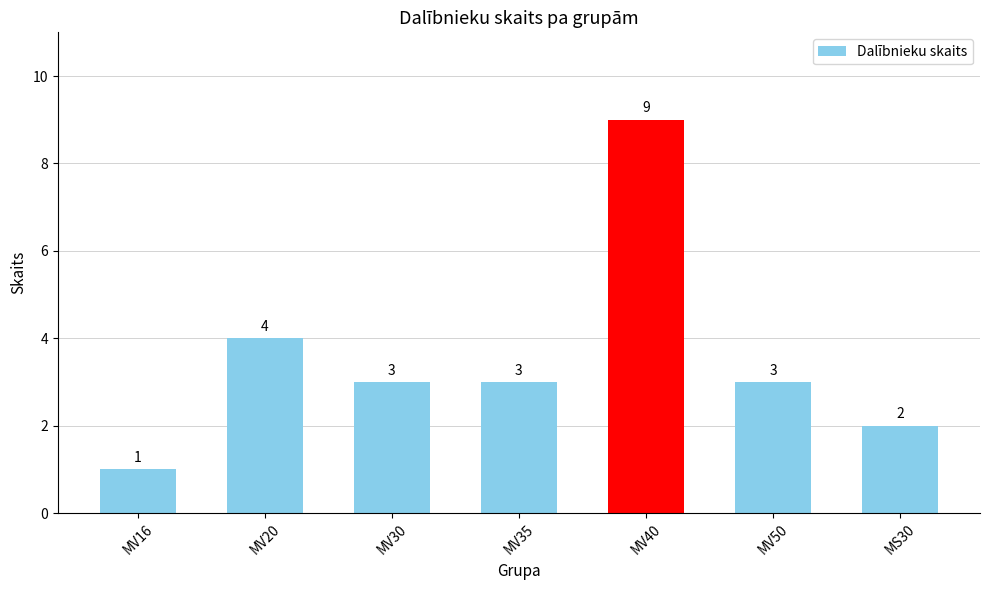

Reading left to right, list all the values displayed in this chart.

1	4	3	3	9	3	2